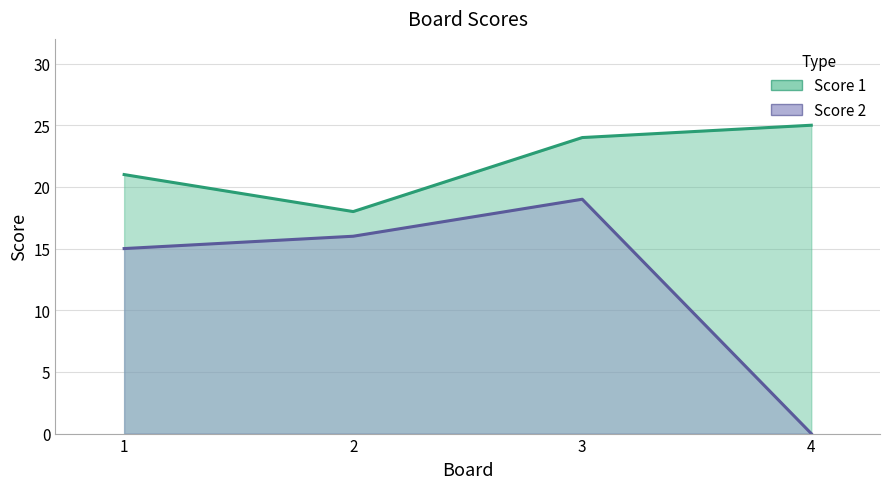

What is the value of the Score 1 point at the 2nd from the left?

18